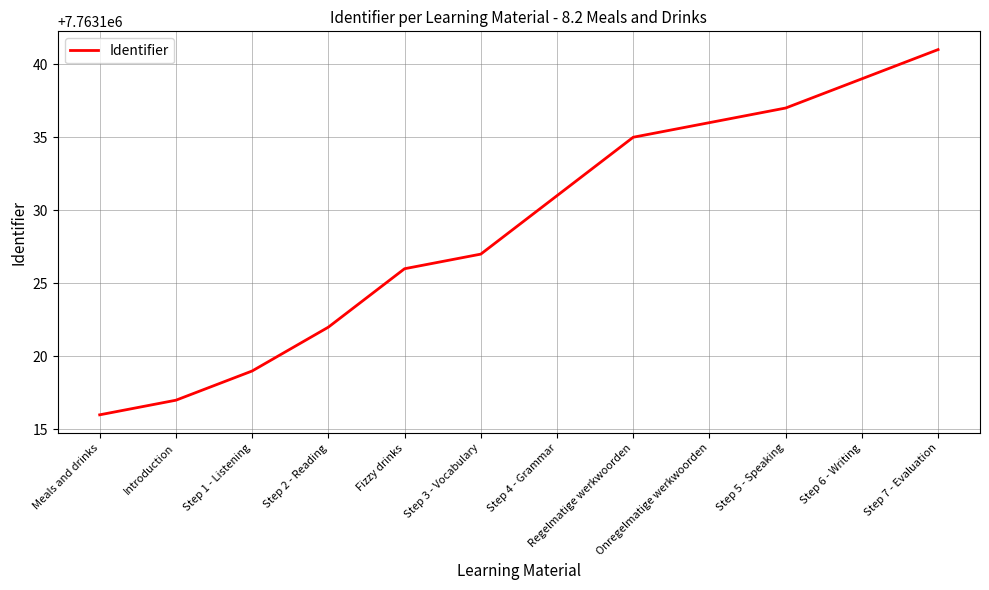

What is the sum of the values at Onregelmatige werkwoorden and Step 4 - Grammar?

15526267